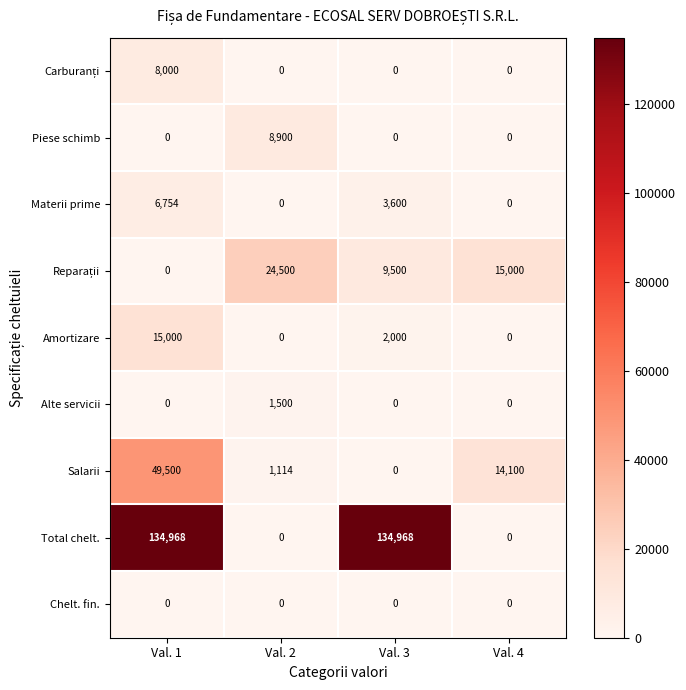

True or false: Salarii has a value of 1114 at Val. 2.

True